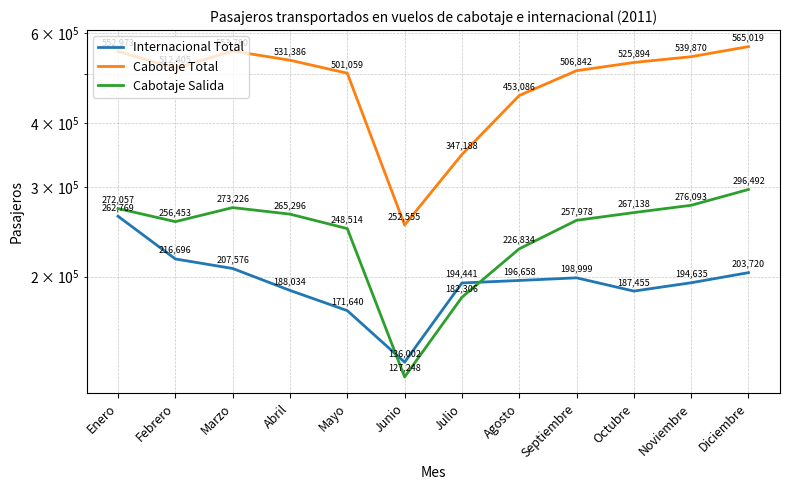

Reading right to left, list all the values displayed in this chart.

Internacional Total: 203720	194635	187455	198999	196658	194441	136002	171640	188034	207576	216696	262769
Cabotaje Total: 565019	539870	525894	506842	453086	347188	252555	501059	531386	553780	512405	552973
Cabotaje Salida: 296492	276093	267138	257978	226834	182306	127248	248514	265296	273226	256453	272057